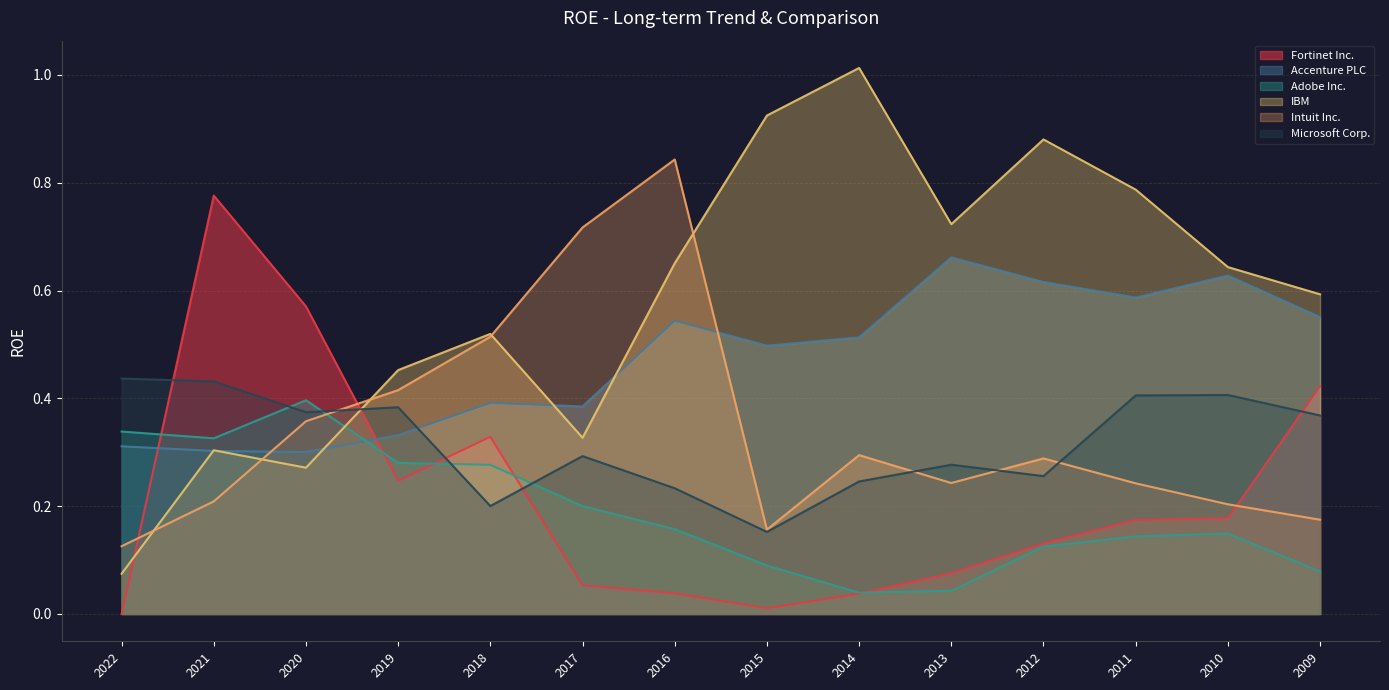

What is the highest value of the Microsoft Corp. series?

0.4